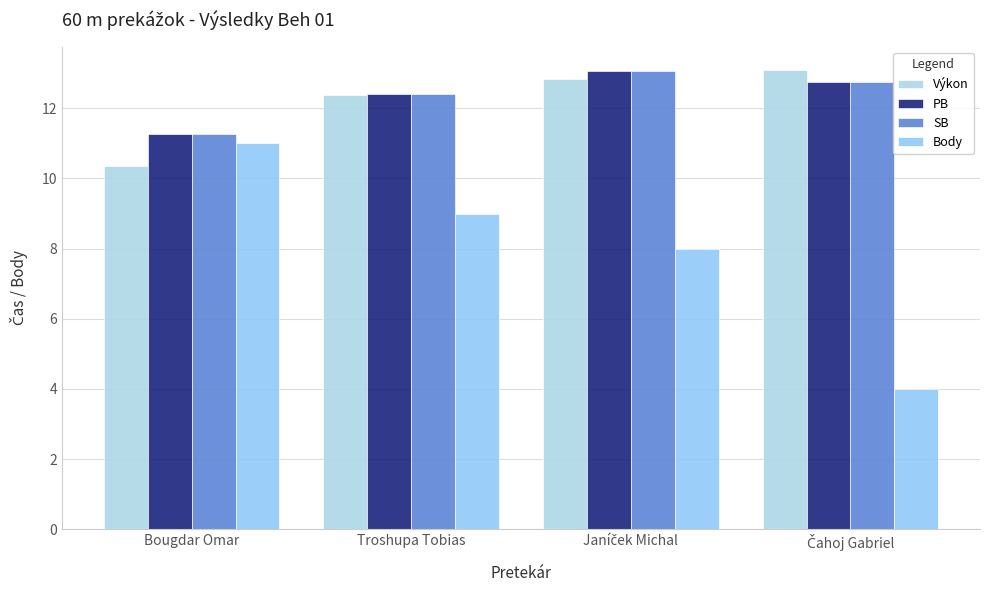

At how many categories does at least one series exceed 12?

3